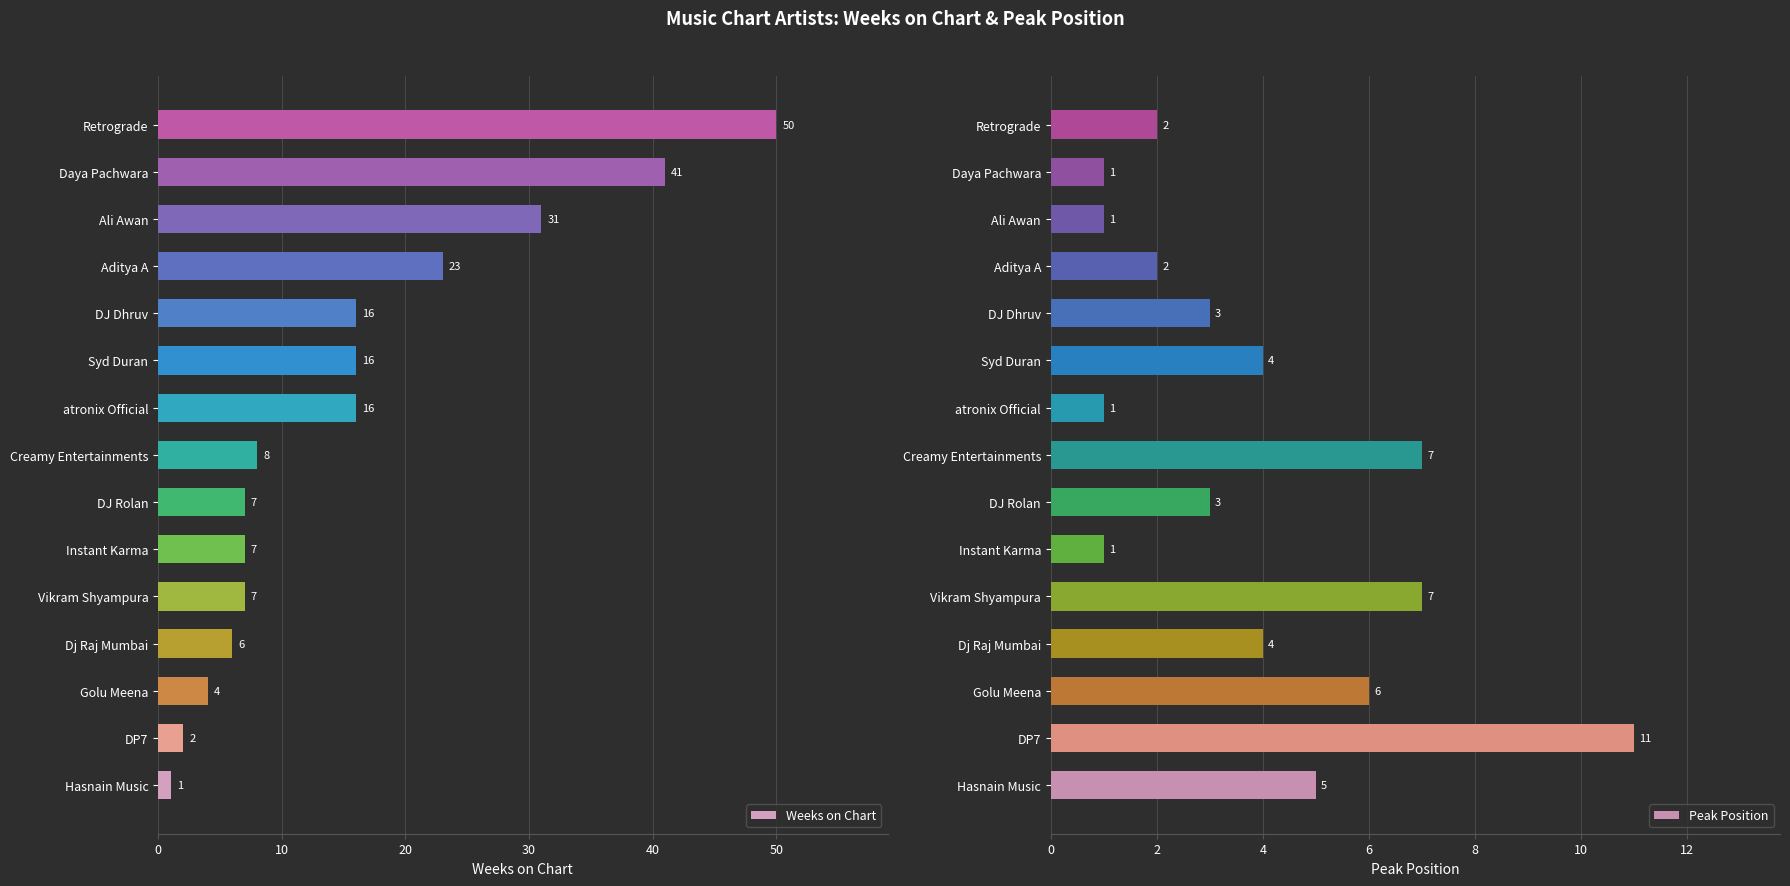

True or false: Weeks on Chart has a value of 16 at Syd Duran.

True